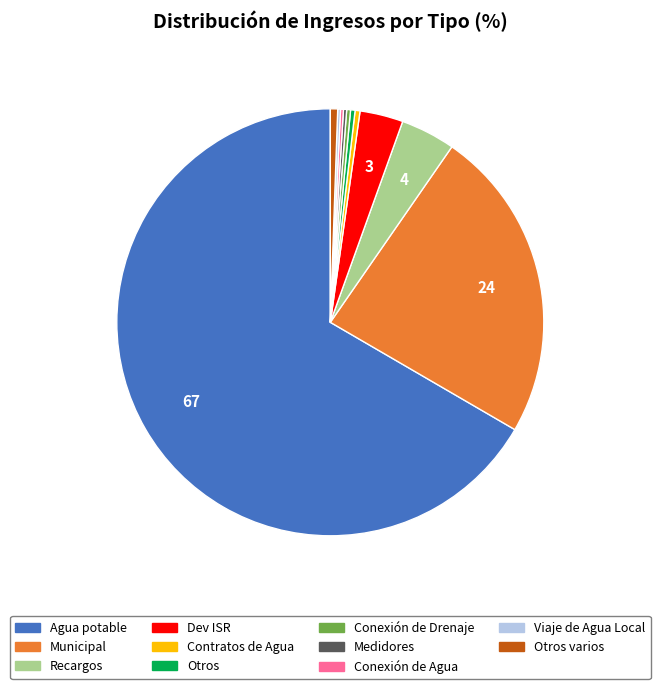

Does any single category account for the majority?

Yes